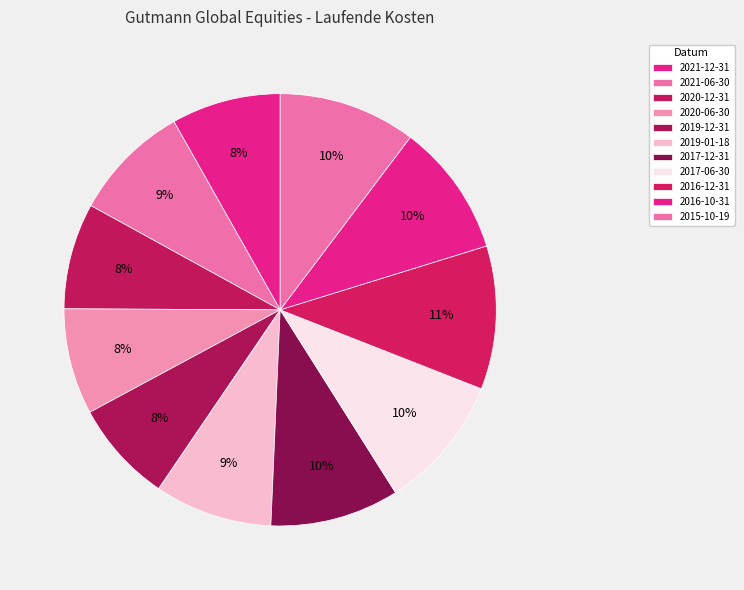

How many segments does this pie chart have?

11